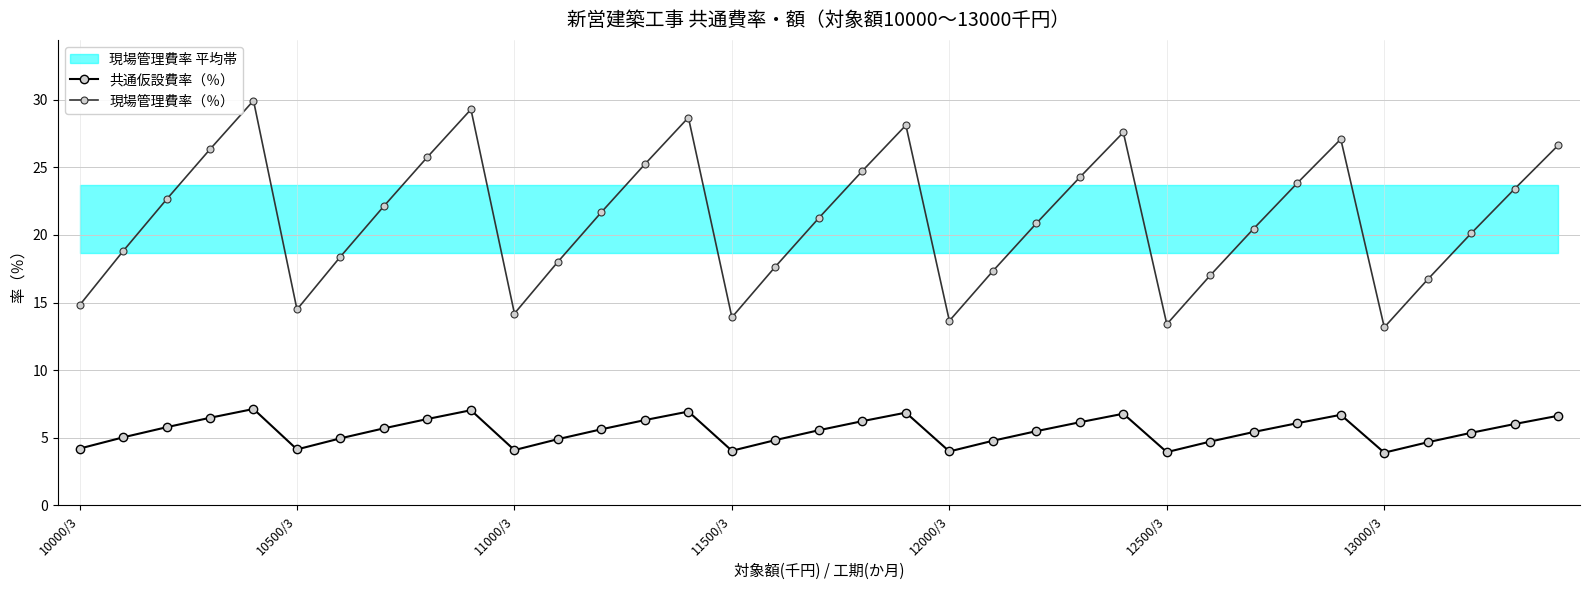

Reading left to right, extract all data points from this chart.

共通仮設費率（％）: 4.2	5.0	5.8	6.5	7.1	4.1	5.0	5.7	6.4	7.0	4.1	4.9	5.6	6.3	6.9	4.0	4.8	5.6	6.2	6.9	4.0	4.8	5.5	6.2	6.8	3.9	4.7	5.4	6.1	6.7	3.9	4.7	5.4	6.0	6.6
現場管理費率（％）: 14.8	18.8	22.6	26.3	29.9	14.5	18.4	22.1	25.8	29.3	14.2	18.0	21.7	25.2	28.7	13.9	17.7	21.3	24.7	28.1	13.7	17.3	20.9	24.3	27.6	13.4	17.0	20.5	23.8	27.1	13.2	16.7	20.1	23.4	26.6